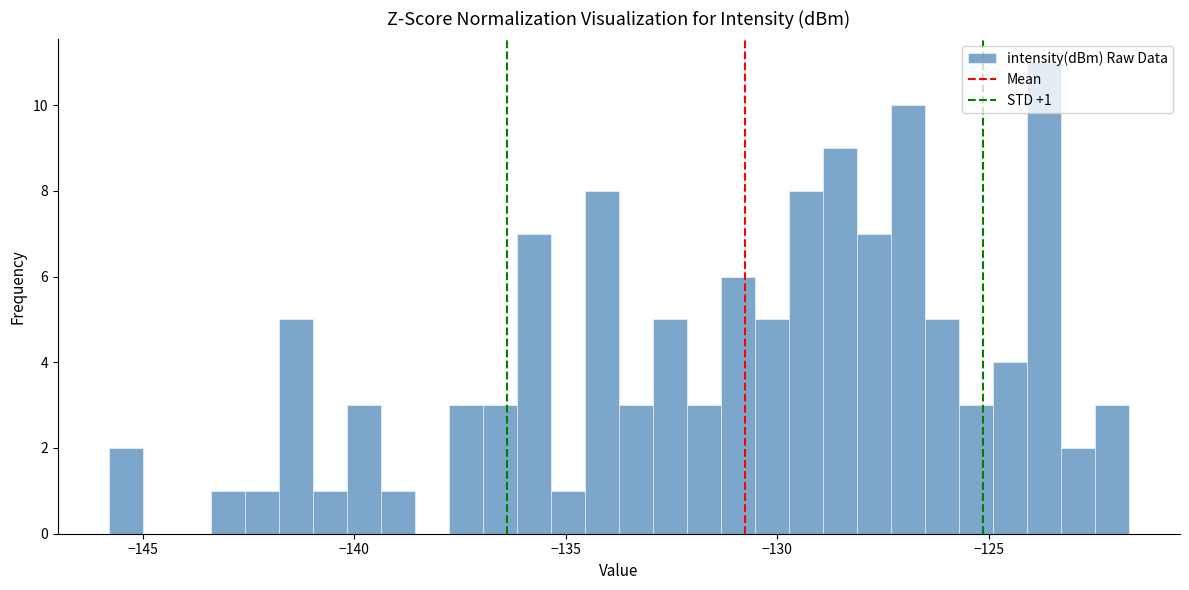

Around what value on the x-axis is the tallest bar? Give the approximate position of its centre, as read against the axis.

-123.5